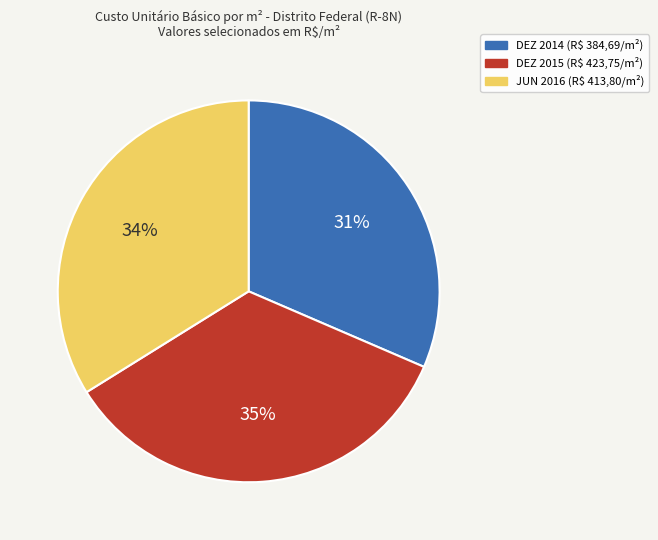

To the nearest percent, what is the average slice percentage?

33%